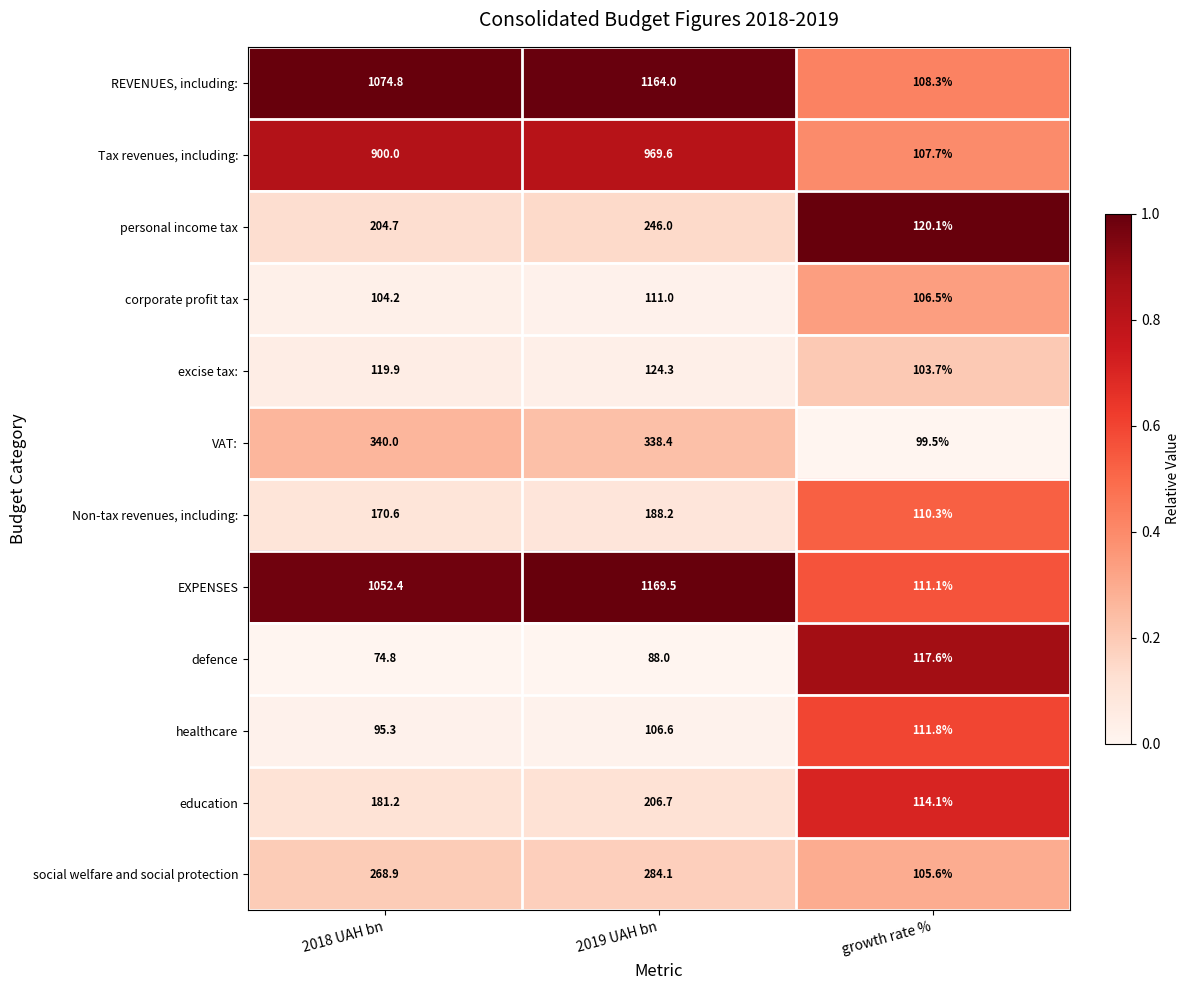

What is the maximum value shown in the chart?

1169.5